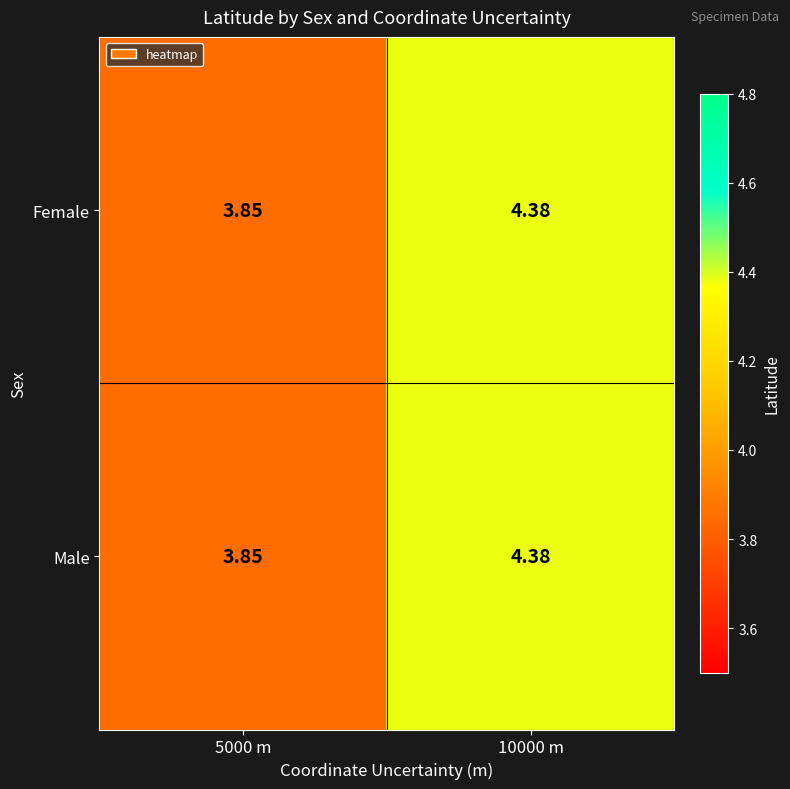

Is the value of Male at 5000 m greater than the value of Female at 10000 m?

No